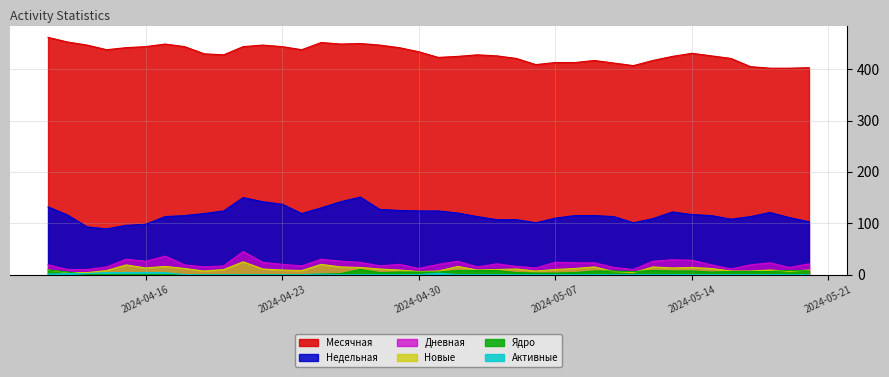

Rank the series at 20 from lowest to highest value.

Активные, Ядро, Новые, Дневная, Недельная, Месячная